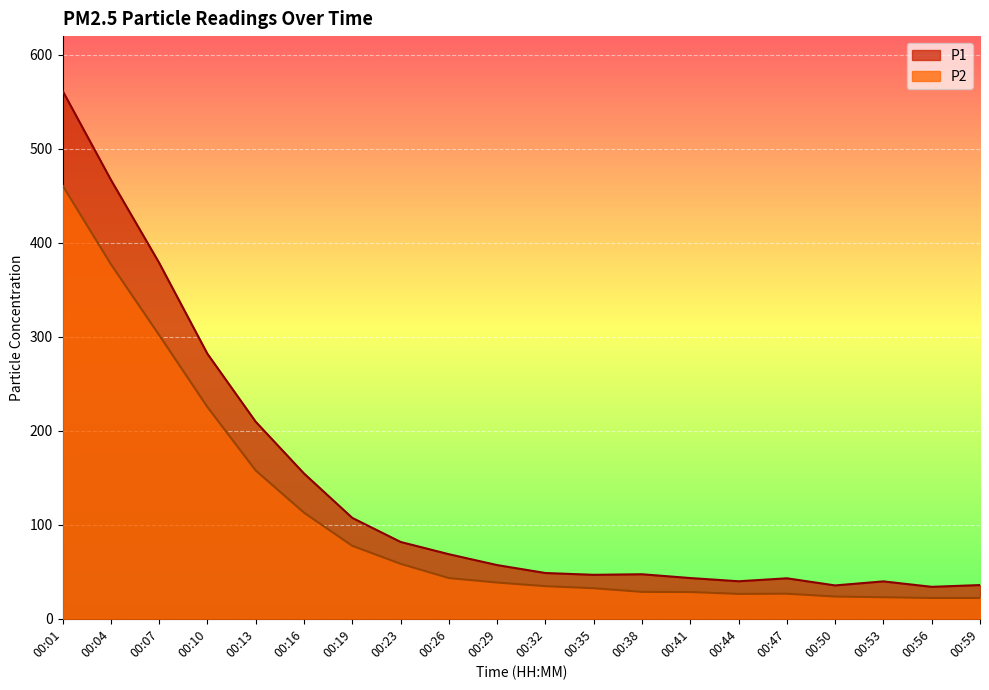

Is it true that P2 equals 26.5 at 00:44?

True